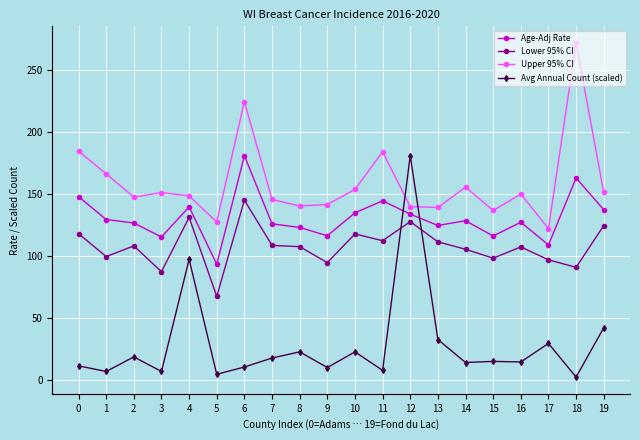

Between 3 and 10, which series saw the biggest shift?

Lower 95% CI